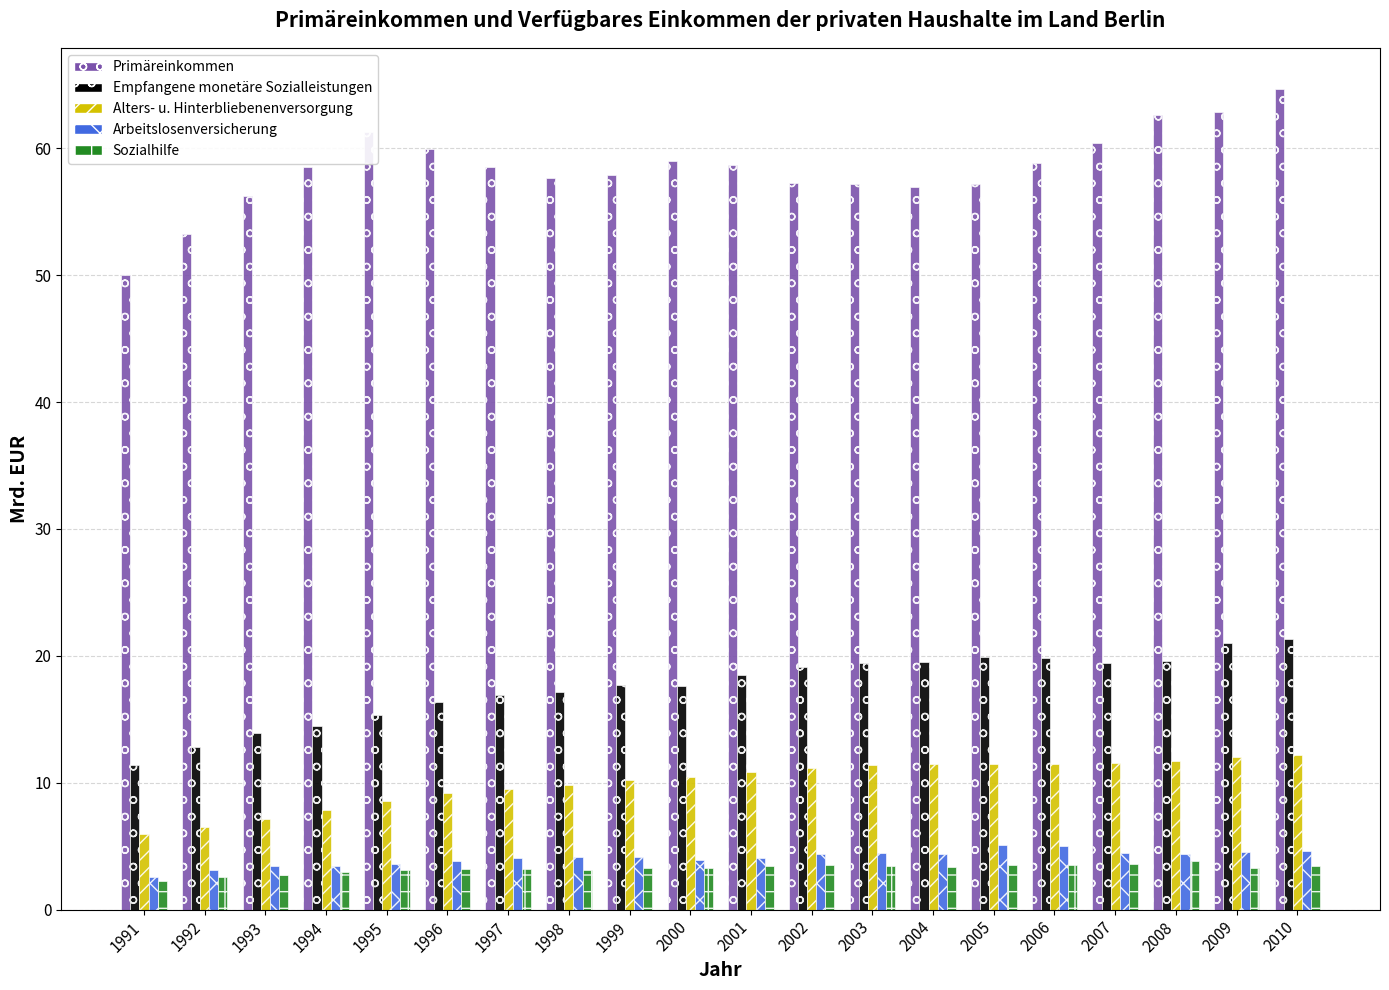

What is the difference between the highest and lowest values at 1991?

47.7